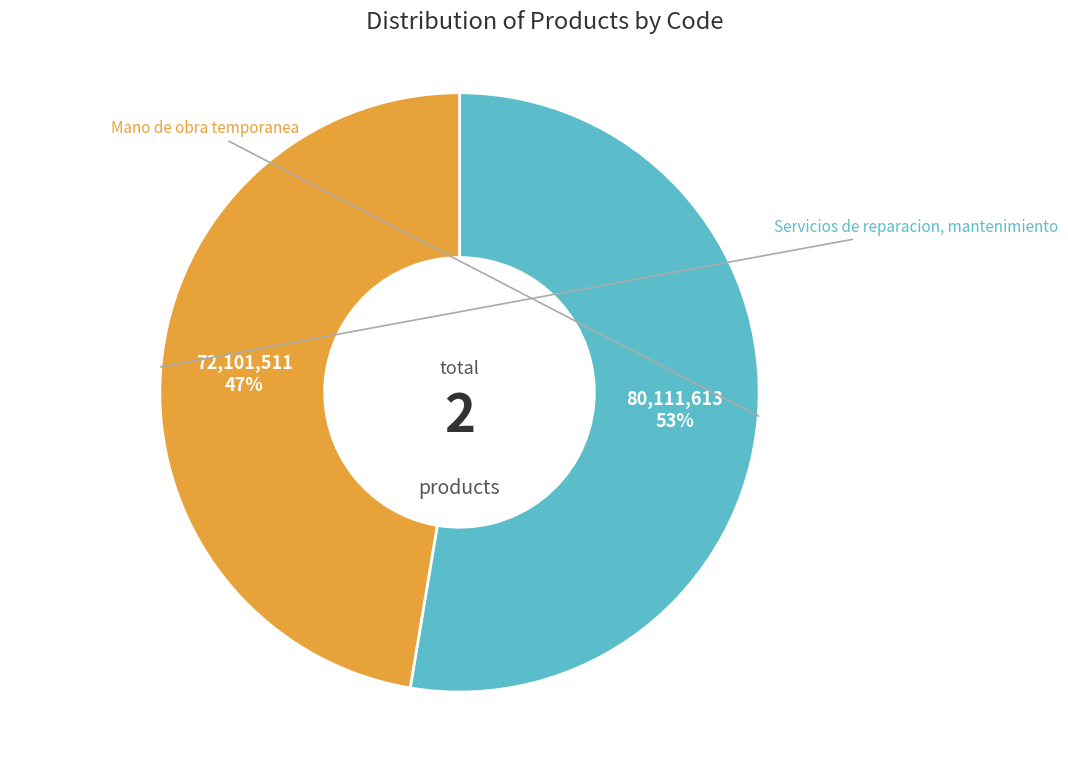

To the nearest percent, what is the average slice percentage?

50%